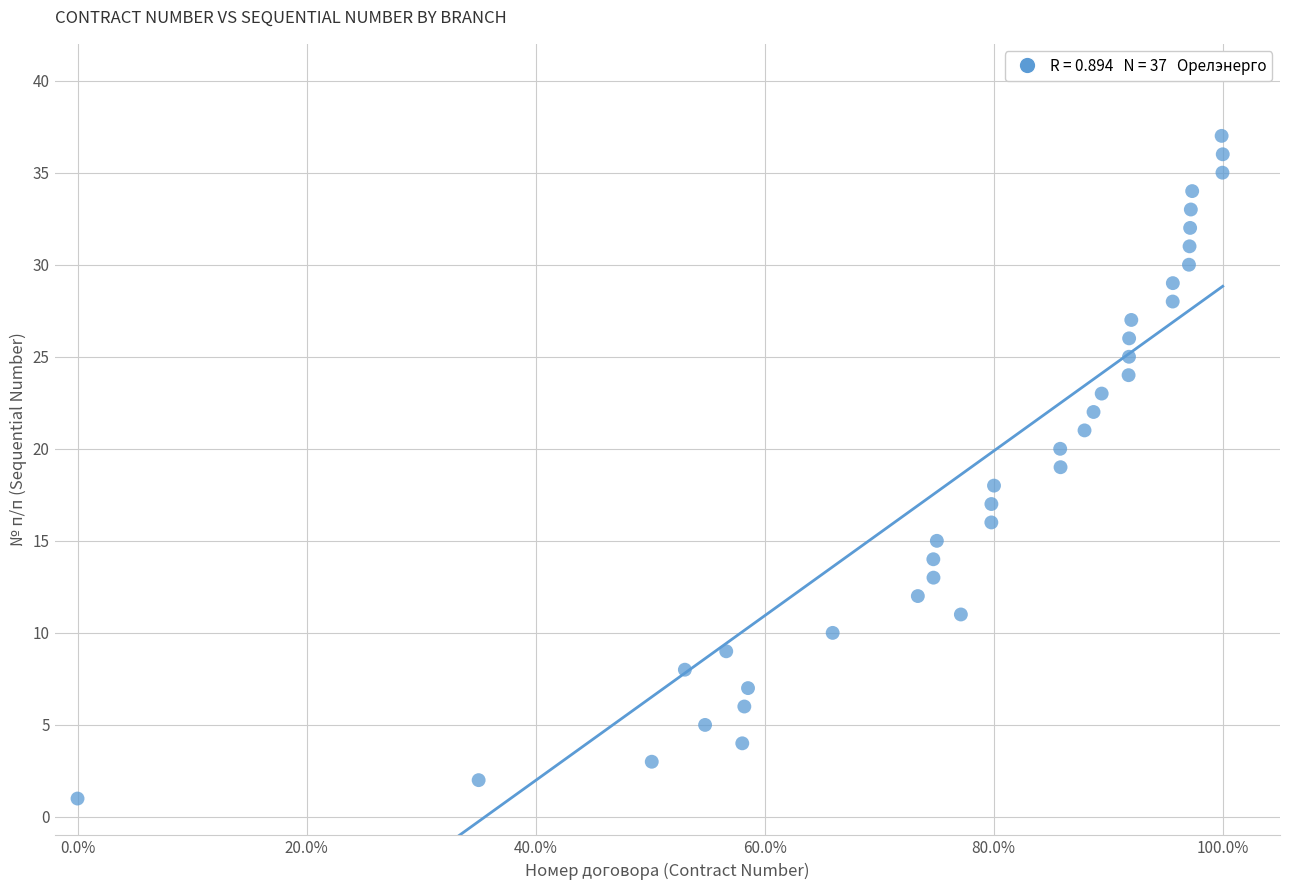

What is the range of Y values (max minus min)?

36